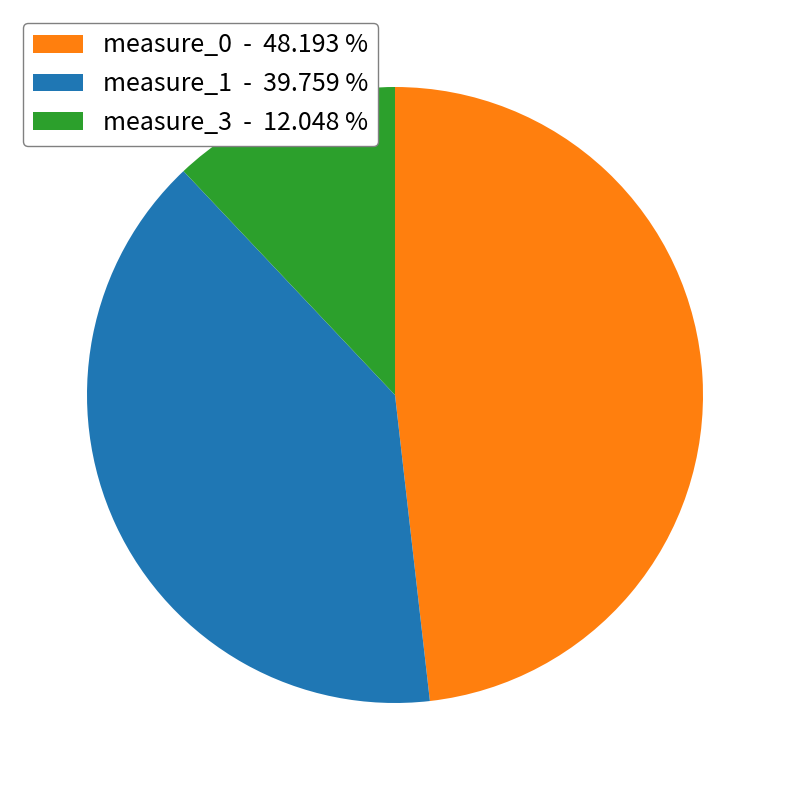

Is there a majority slice in this chart?

No